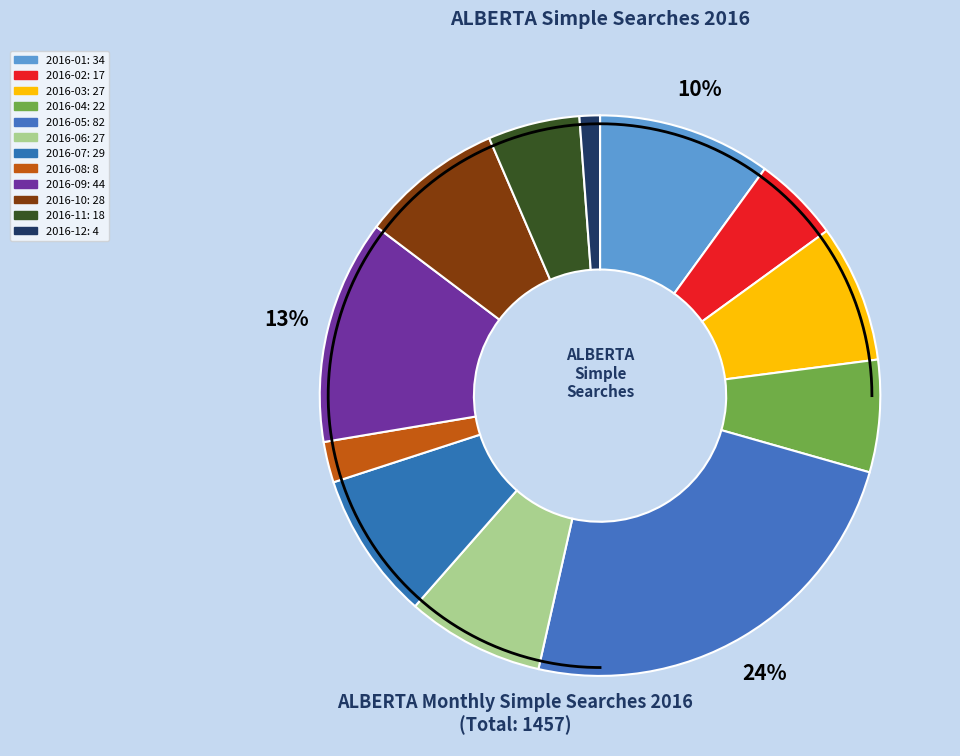

To the nearest percent, what is the difference between the 2016-04 and 2016-09 slice percentages?

6%